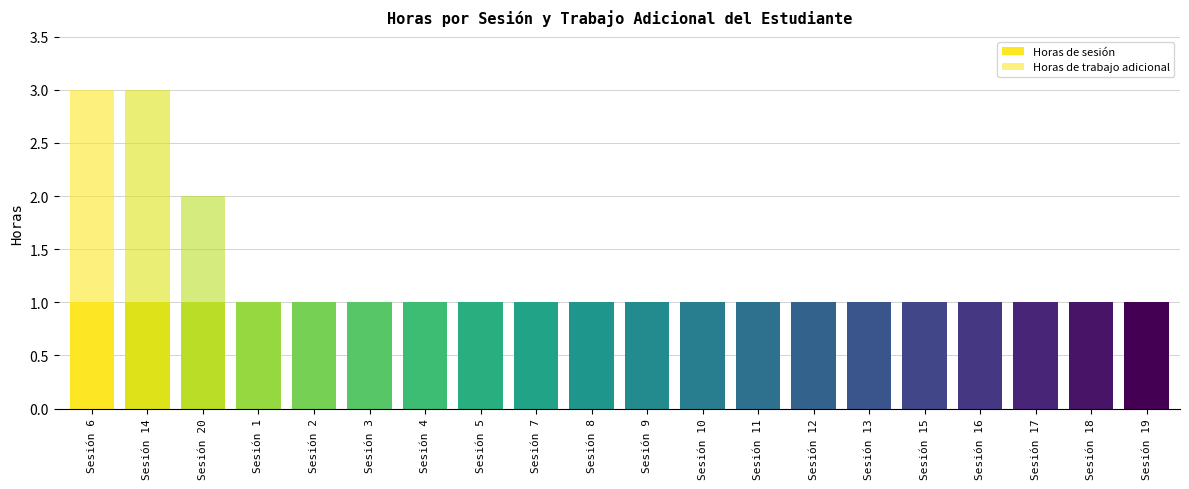

How many distinct data groups are displayed?

2